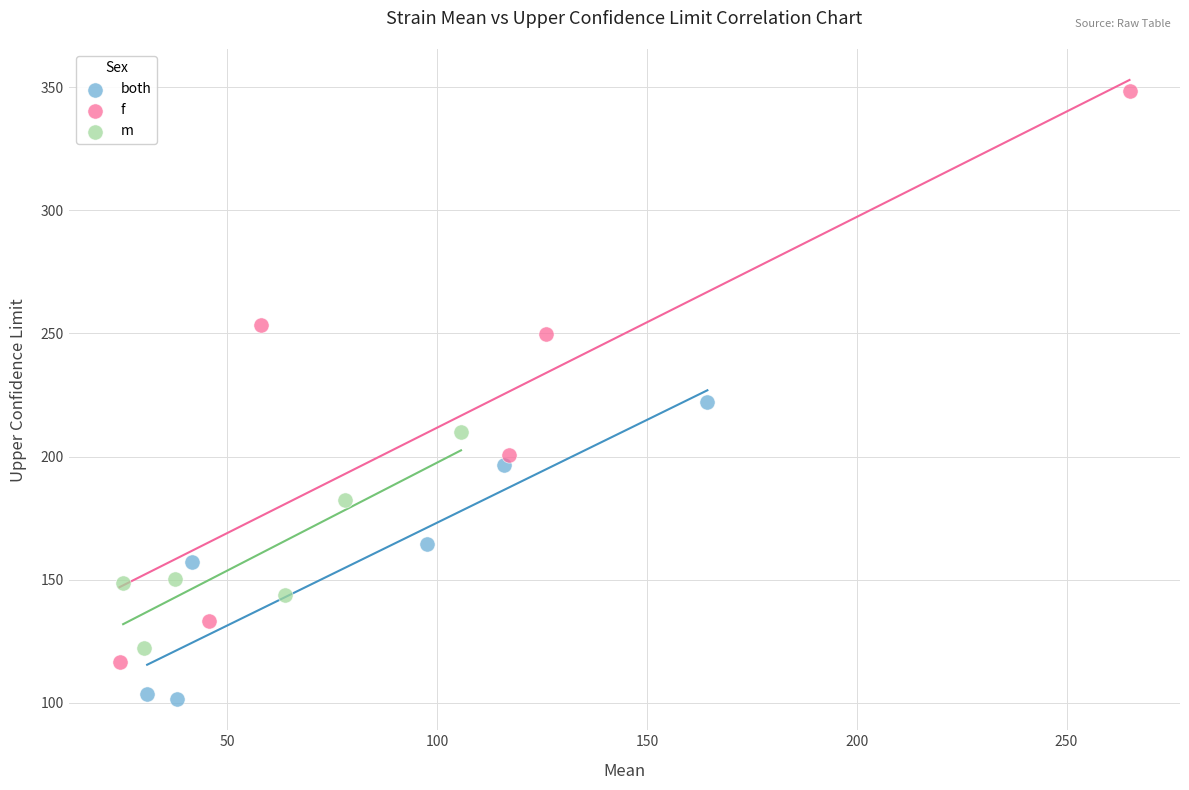

Which series contains the highest Y value?

f